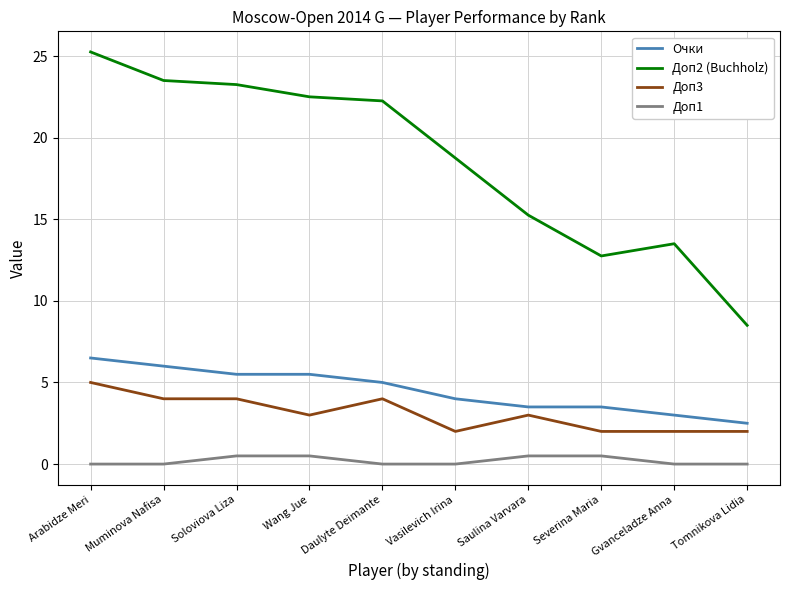

True or false: Доп2 (Buchholz) and Очки cross at least once.

False